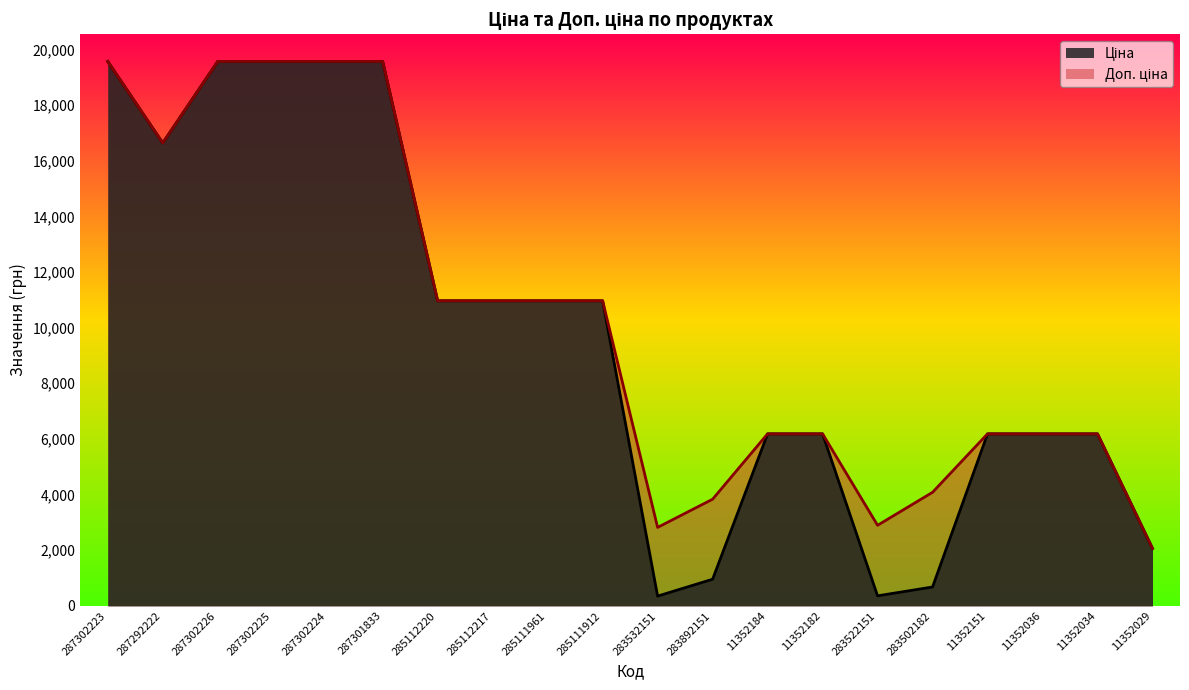

Is it true that Ціна equals 9524.4 at 11352184?

False